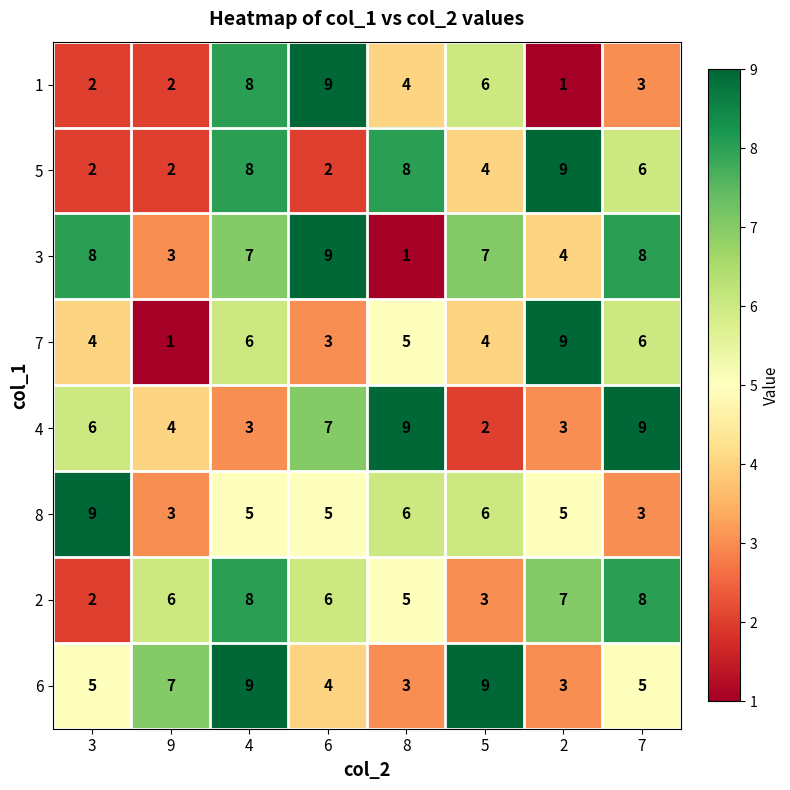

How many data points does each series have?

8